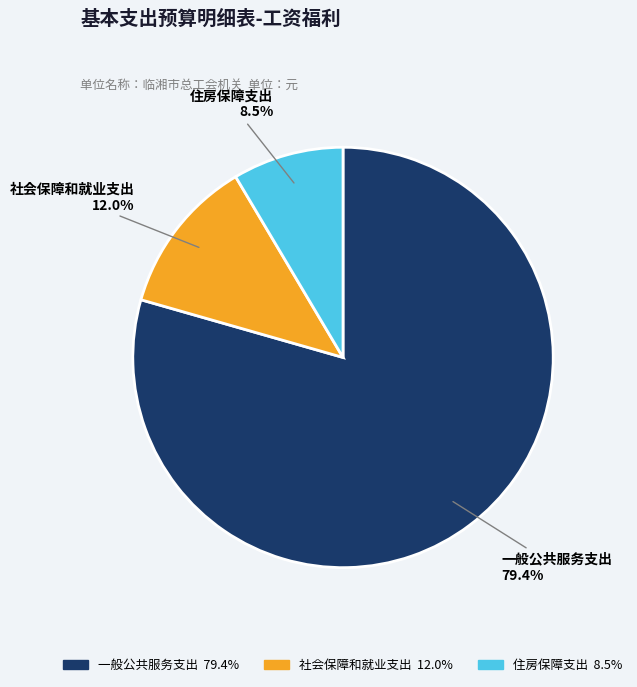

To the nearest percent, what percentage of the pie is 社会保障和就业支出?

12%